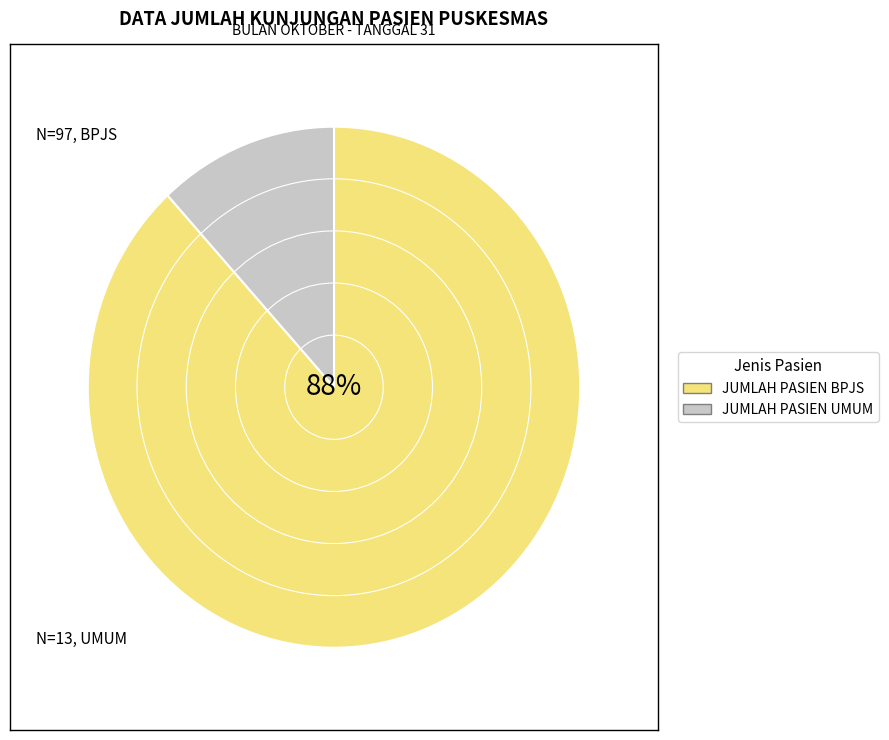

What is the largest slice in the pie chart?

JUMLAH PASIEN BPJS